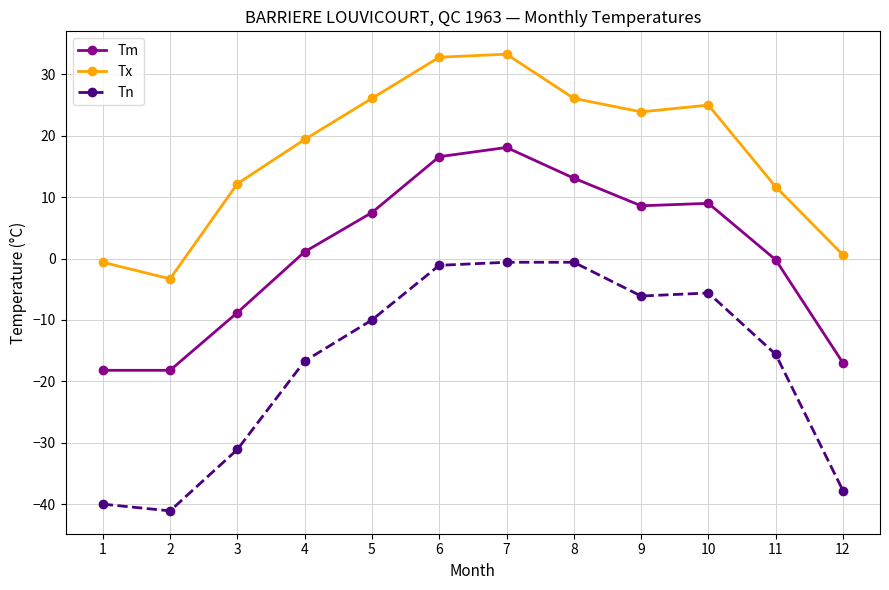

How many categories are shown in the chart?

12